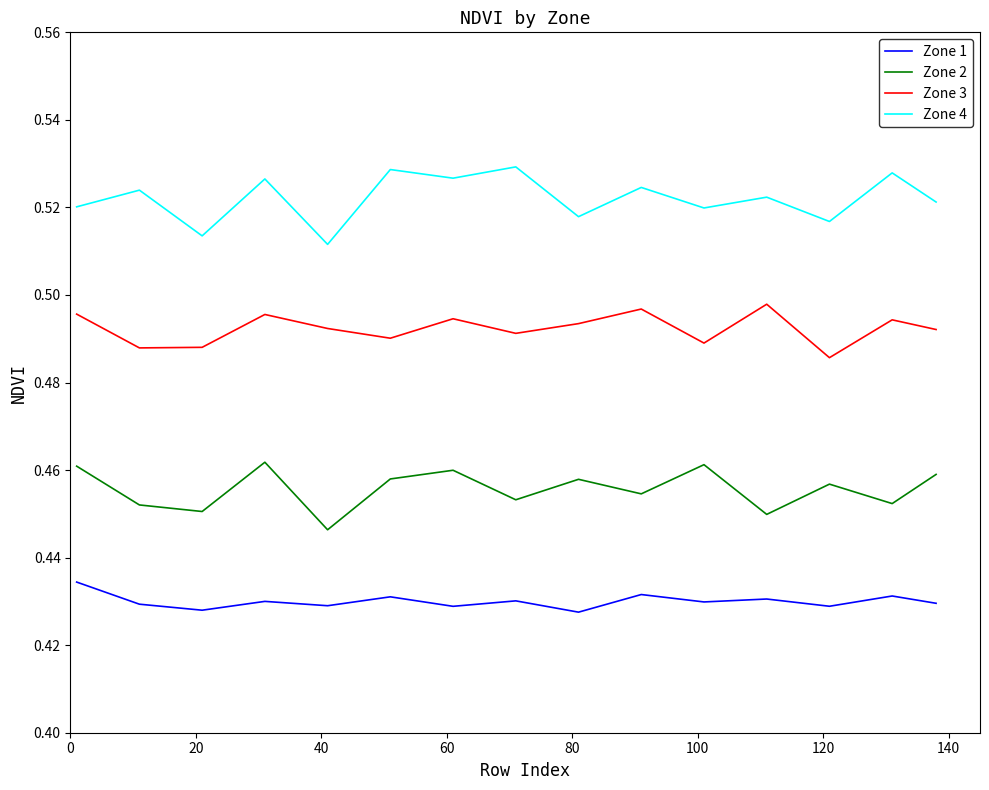

Rank the series by their average value, from highest to lowest.

Zone 4, Zone 3, Zone 2, Zone 1